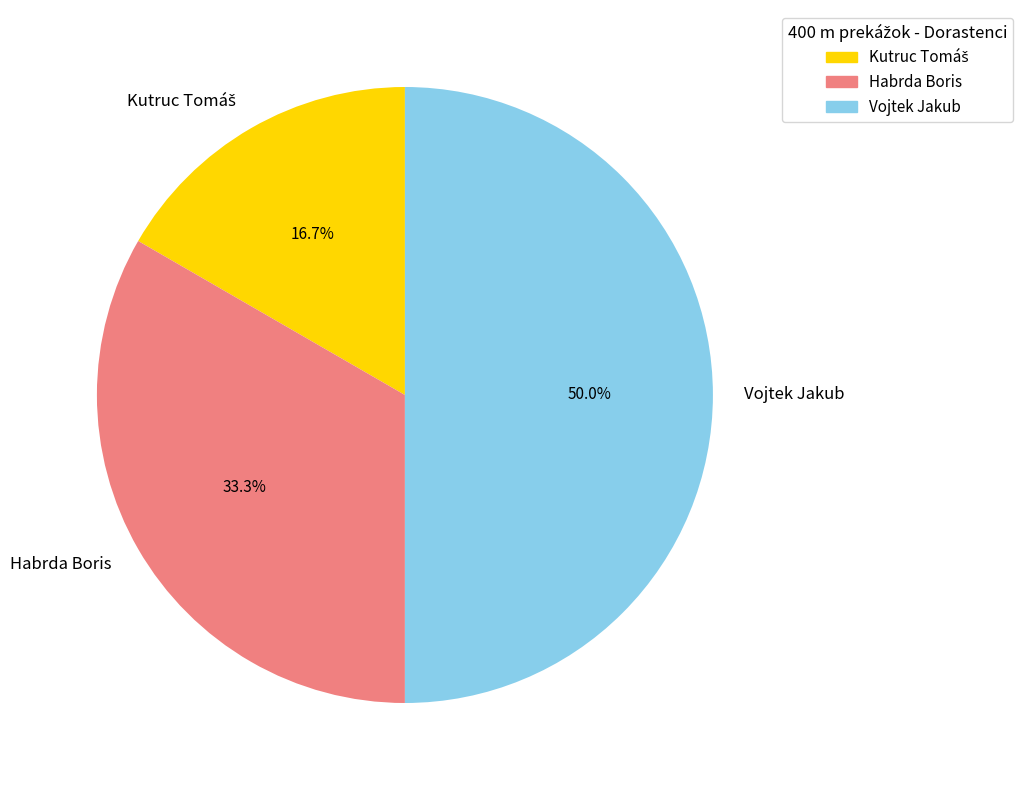

What is the ratio of the value at Habrda Boris to the value at Vojtek Jakub?

0.7